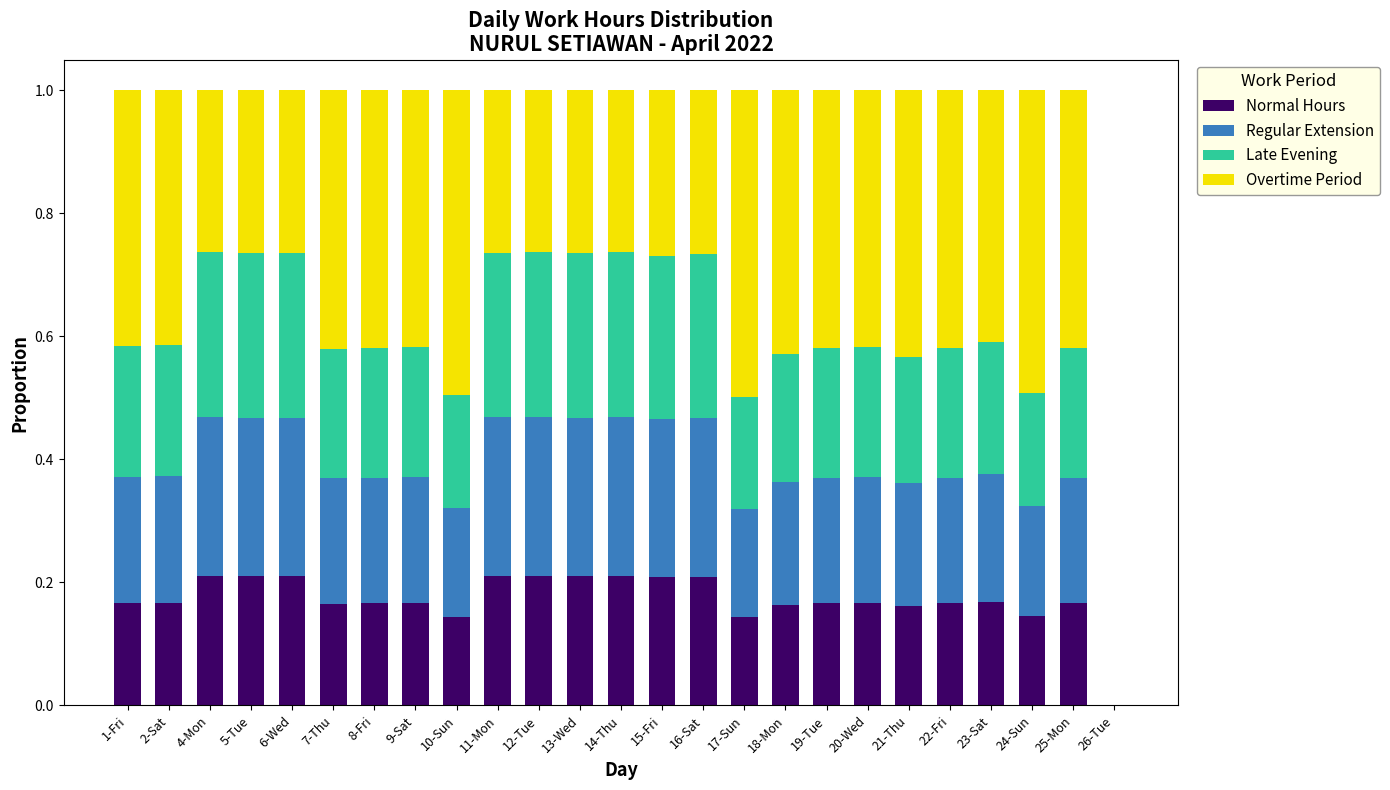

Is it true that Normal Hours equals 0.3 at 20-Wed?

False